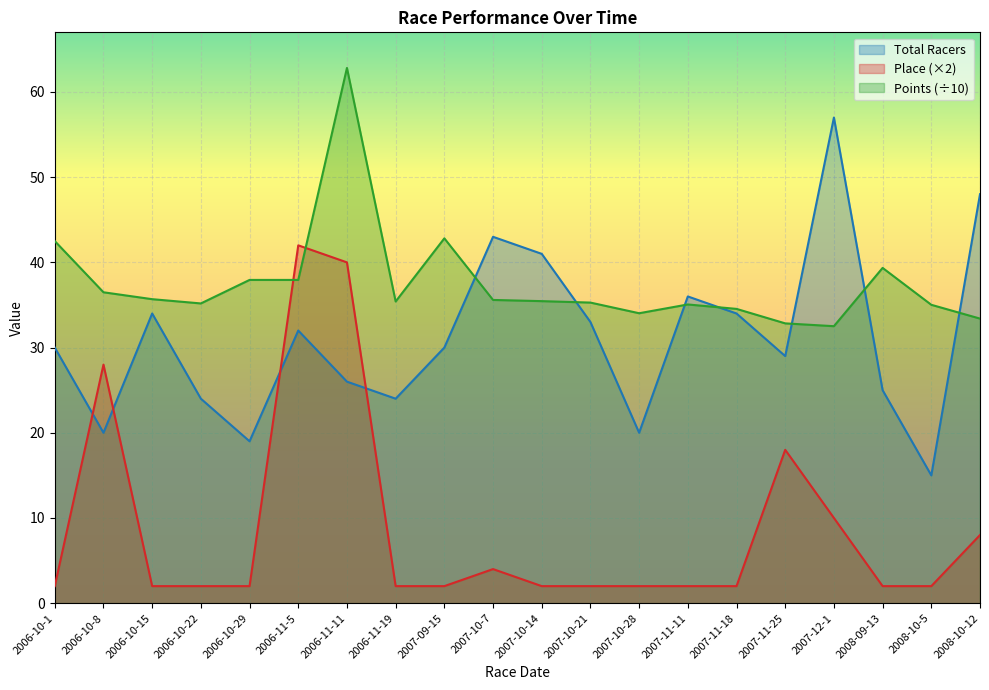

At how many categories does at least one series exceed 32?

20